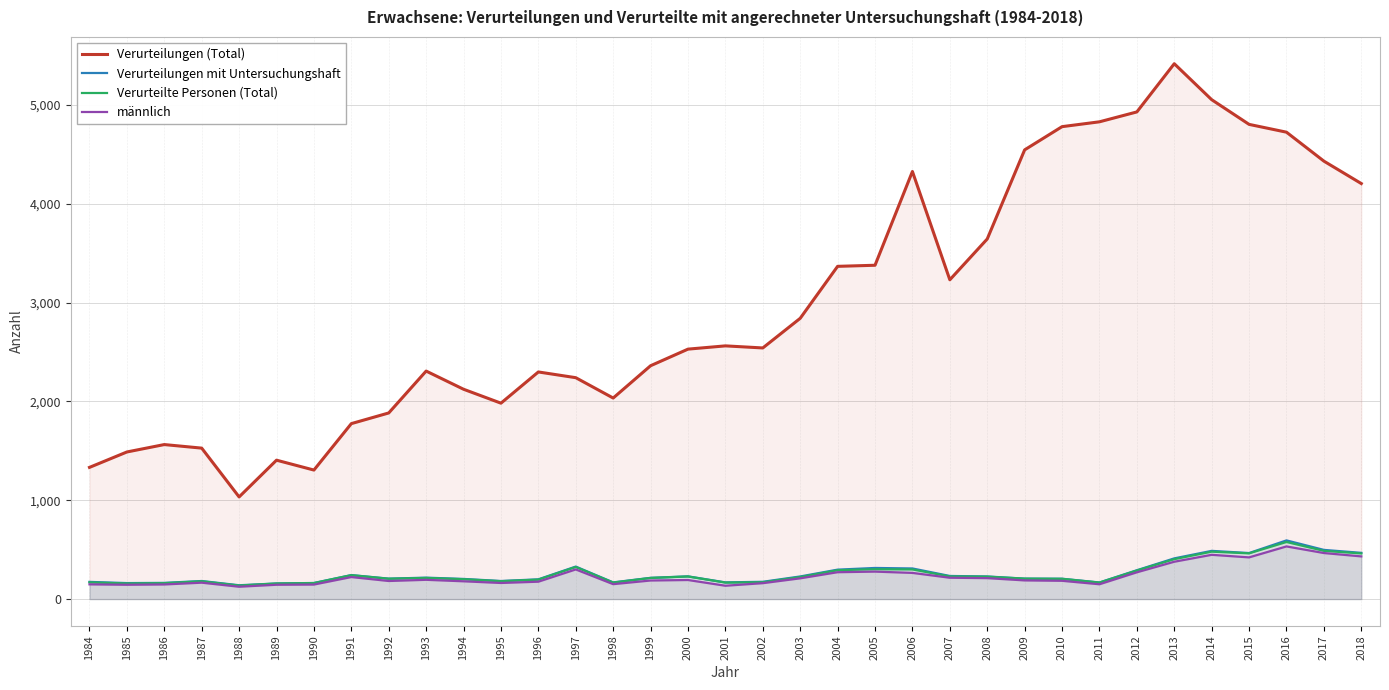

List the labels in order of männlich value, largest first.

2016, 2017, 2014, 2018, 2015, 2013, 1997, 2005, 2004, 2012, 2006, 1991, 2007, 2008, 2003, 1993, 2000, 2009, 1999, 2010, 1992, 1994, 1996, 1987, 1995, 2002, 1998, 2011, 1984, 1986, 1990, 1985, 1989, 2001, 1988